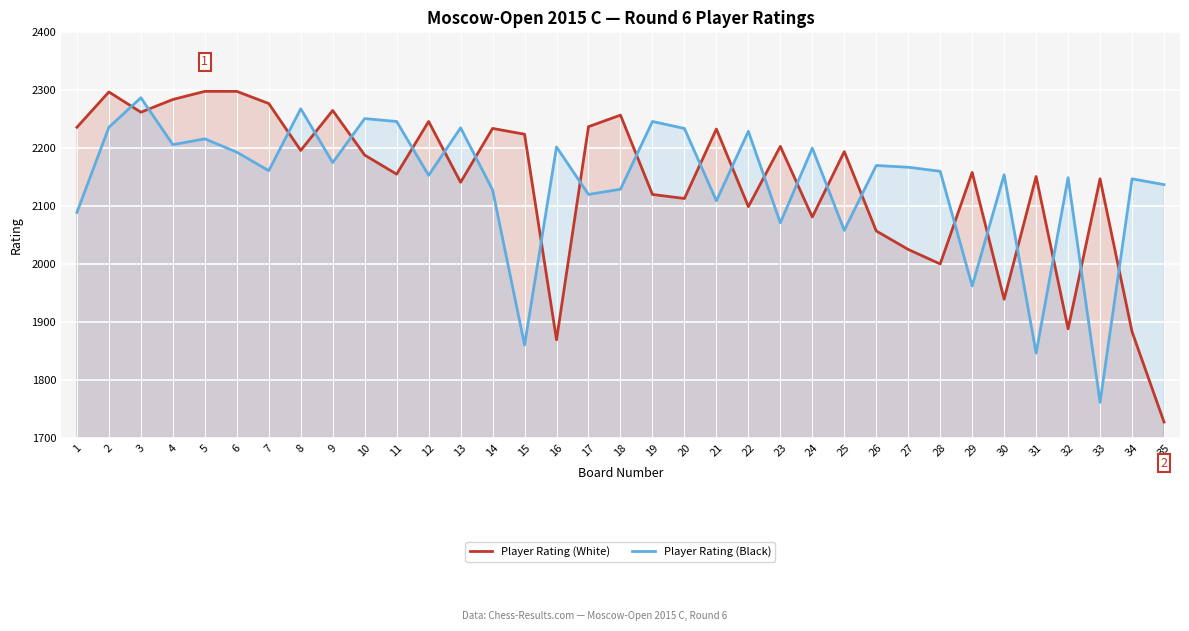

At 29, list the series in order from smallest to largest.

Player Rating (Black), Player Rating (White)